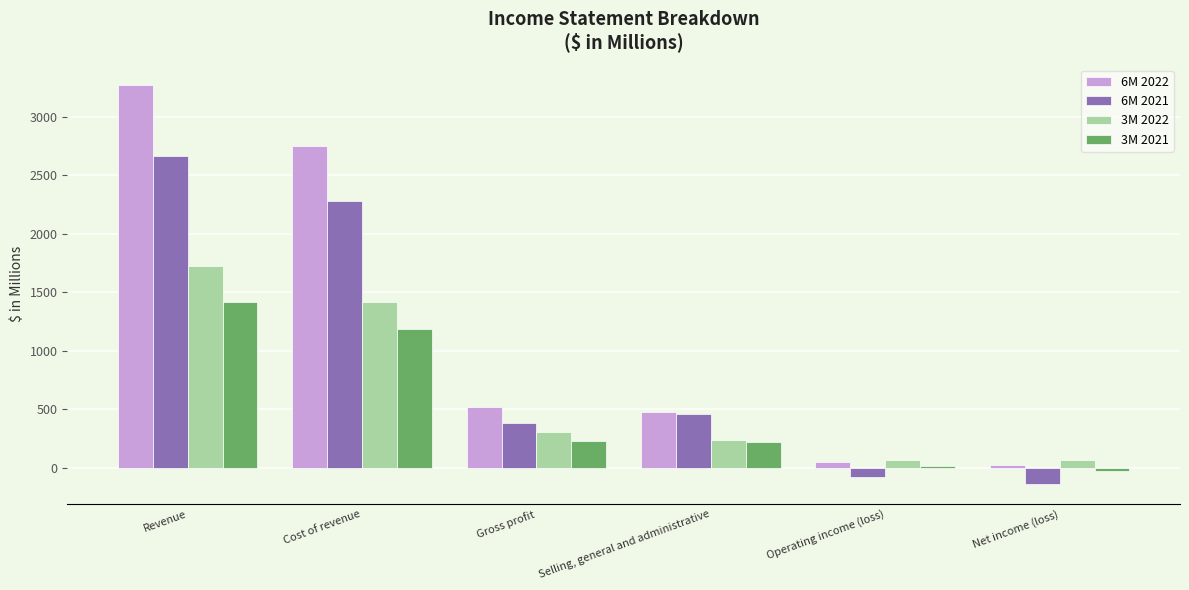

At which category is the sum across all series the highest?

Revenue